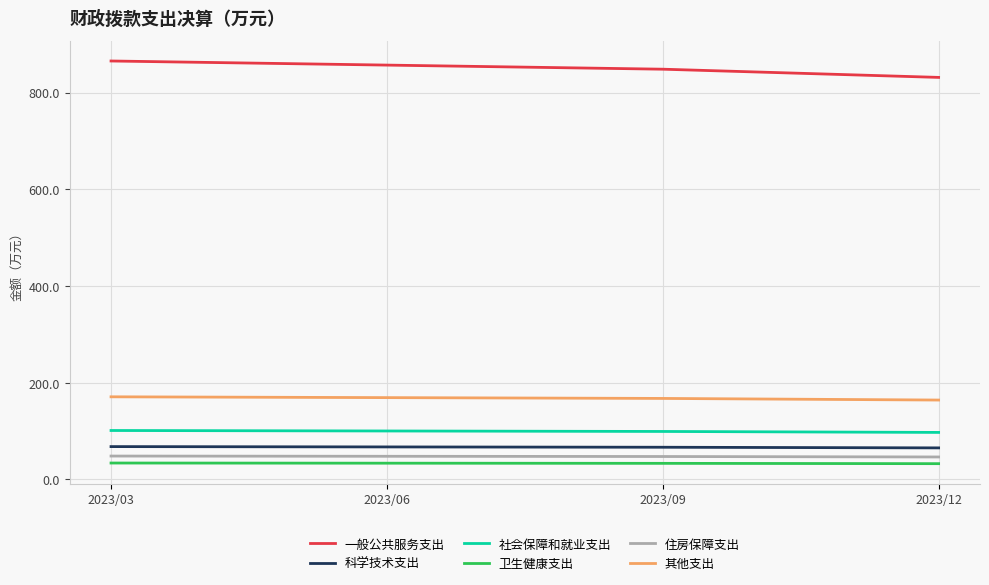

True or false: 住房保障支出 and 科学技术支出 intersect in this chart.

False